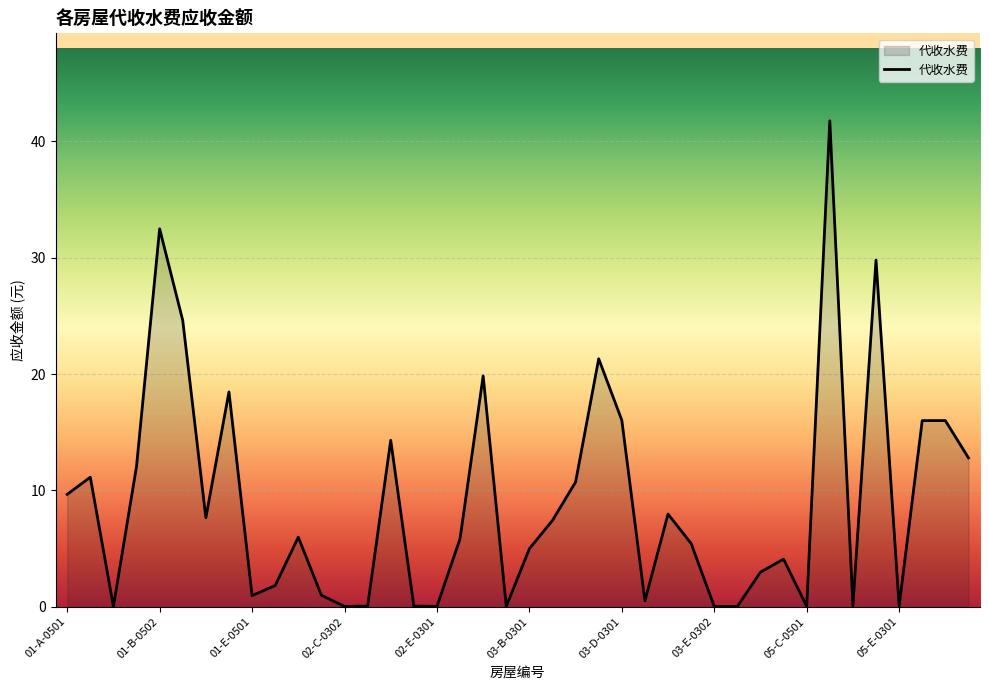

What is the difference between the maximum and minimum values?

41.7